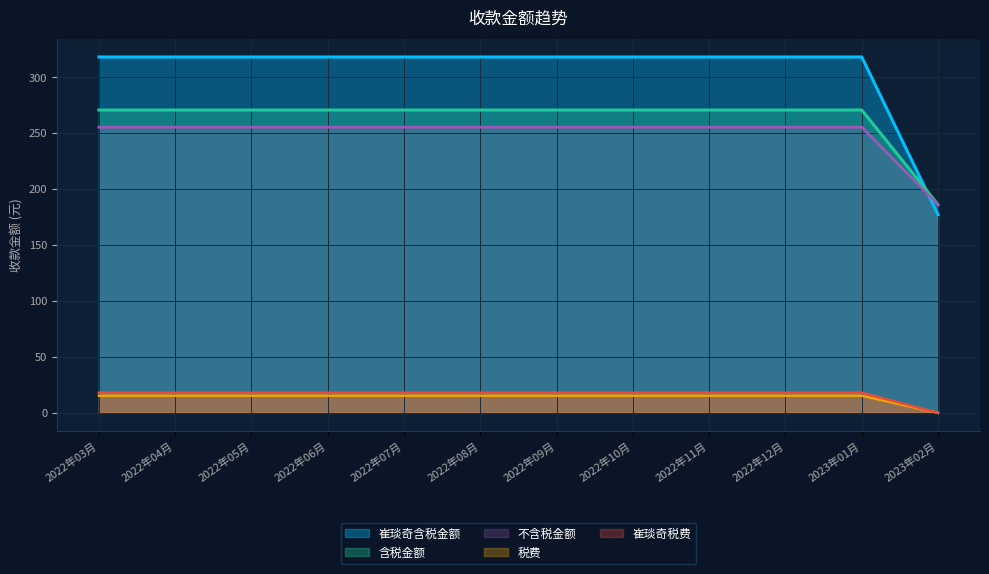

Is it true that 崔琰奇税费 equals 18.0 at 2022年04月?

True